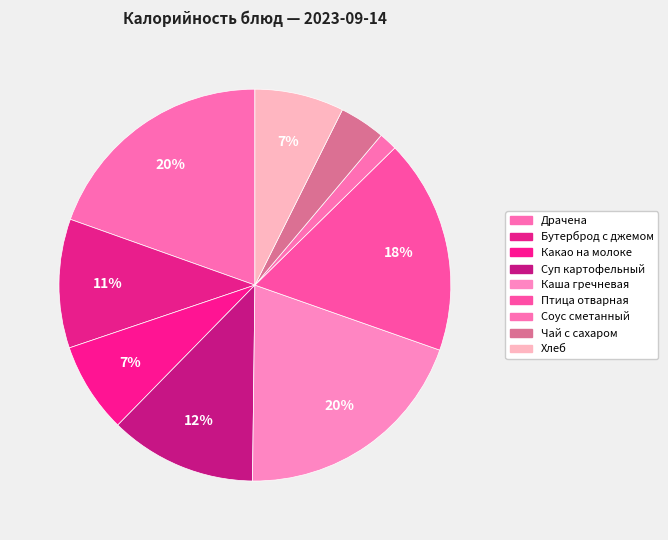

The Каша гречневая slice represents 13% of the pie. True or false?

False